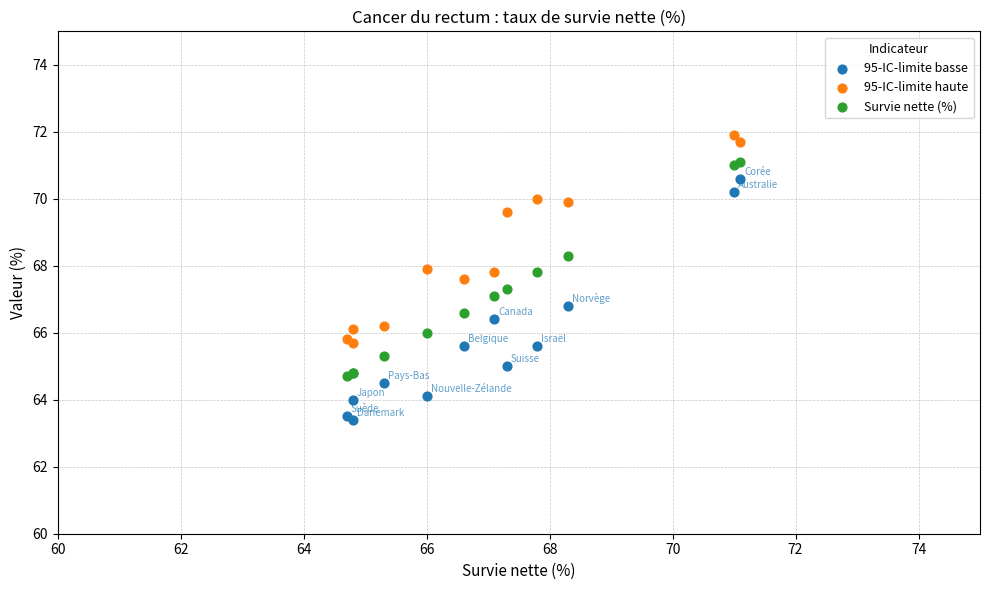

Which series reaches the maximum Y coordinate?

95-IC-limite haute